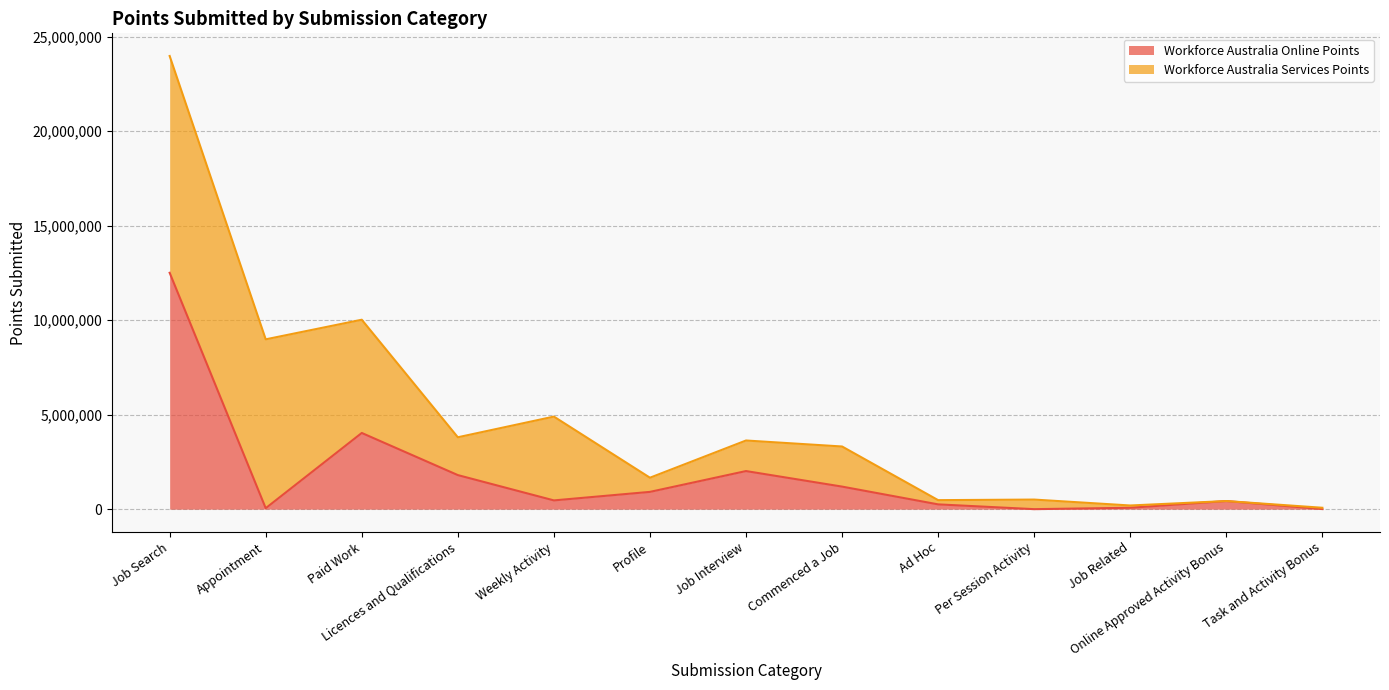

At which category does the chart reach its minimum across all series?

Per Session Activity